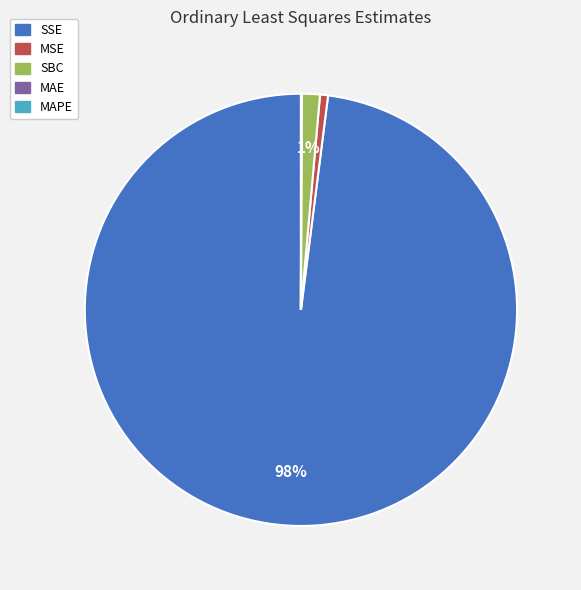

Is it true that SBC is 11% of the pie?

False